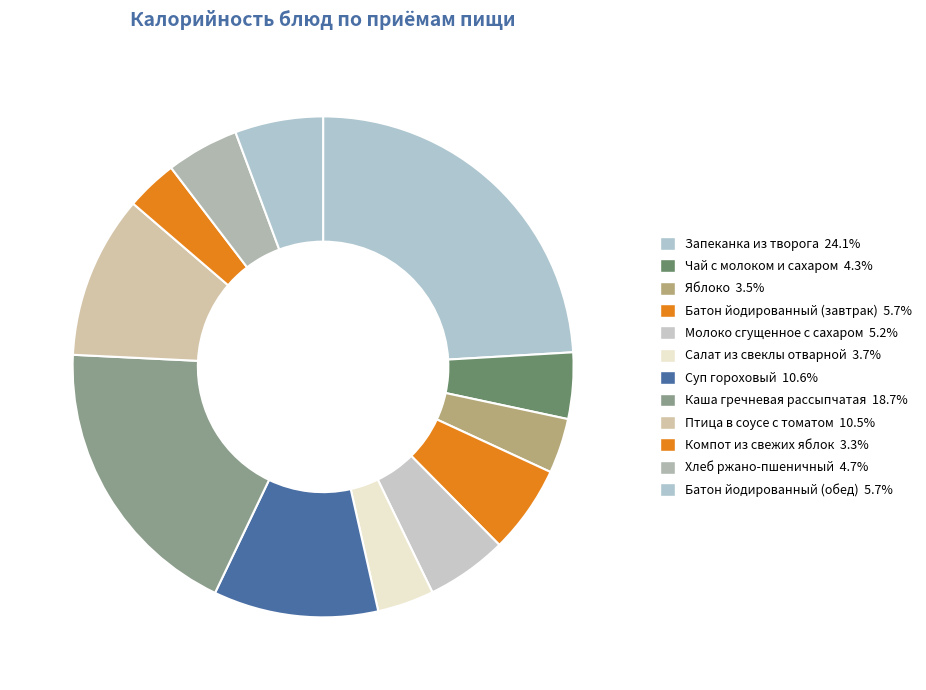

Is it true that Компот из свежих яблок is 3% of the pie?

True